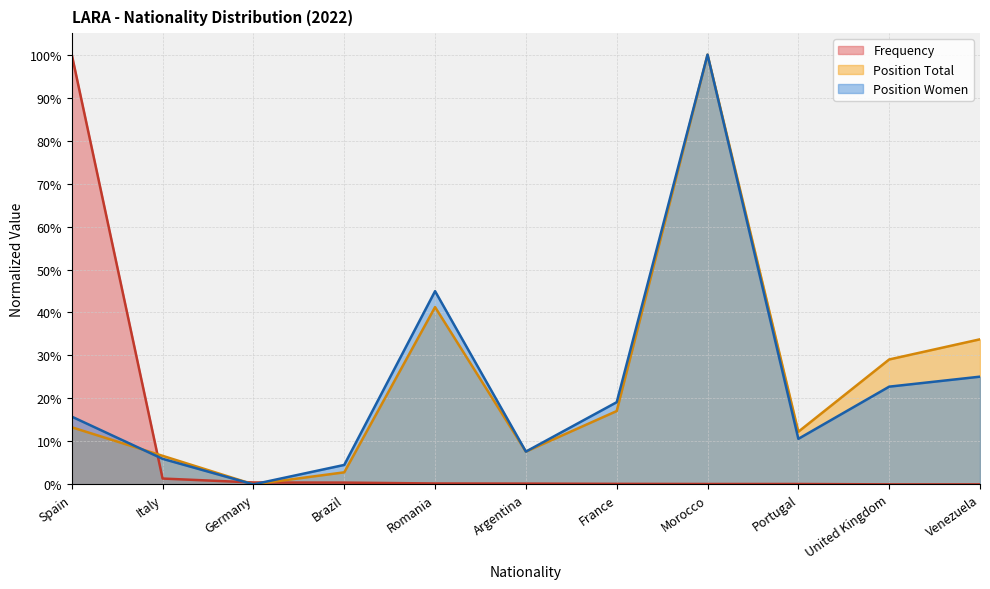

Reading left to right, list all the values displayed in this chart.

Frequency: 100.0	1.4	0.4	0.4	0.2	0.2	0.1	0.1	0.1	0.0	0.0
Position Total: 13.3	6.6	0.0	2.8	41.3	7.6	17.1	100.0	12.2	29.1	33.8
Position Women: 15.8	5.9	0.0	4.5	45.0	7.6	19.1	100.0	10.6	22.7	25.1